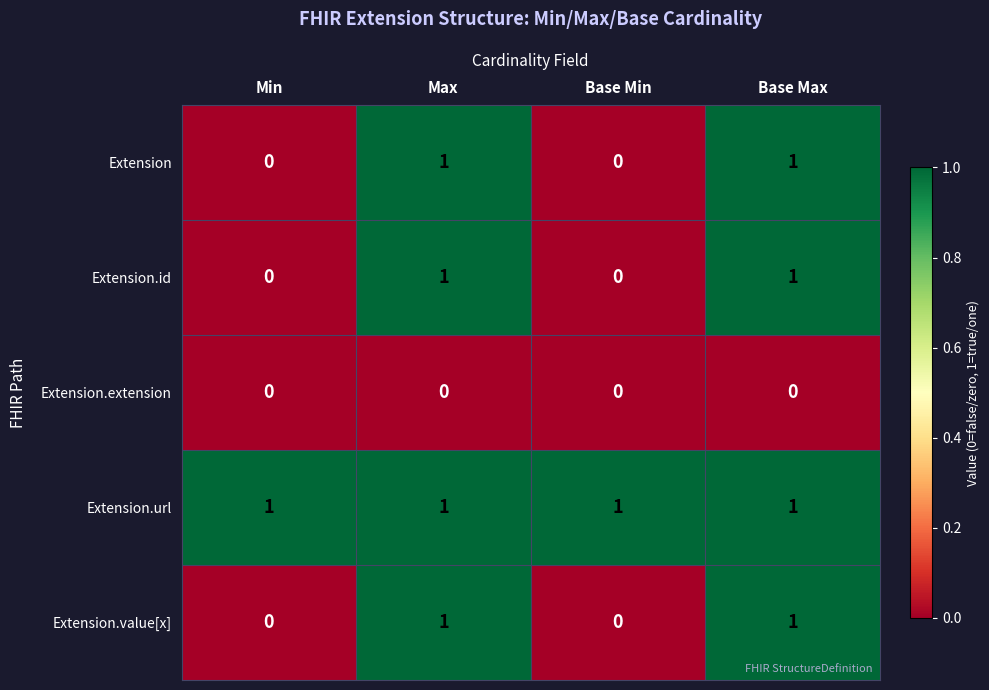

The value of Extension at Min is 0. True or false?

True